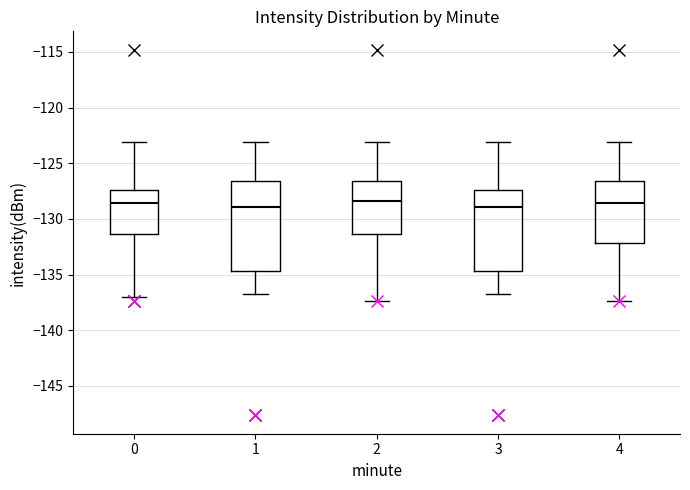

Where does the lower whisker of the box at x = 0 end on the y-axis? The values are not printed on the chart, so give them approximately, as read against the axis.

-137.0